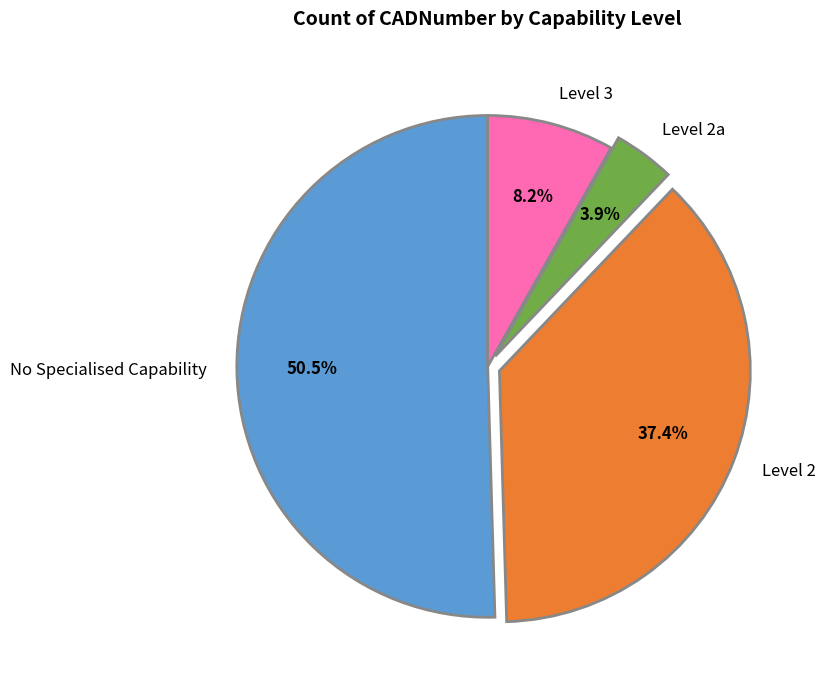

Which slice represents more than half of the pie?

No Specialised Capability